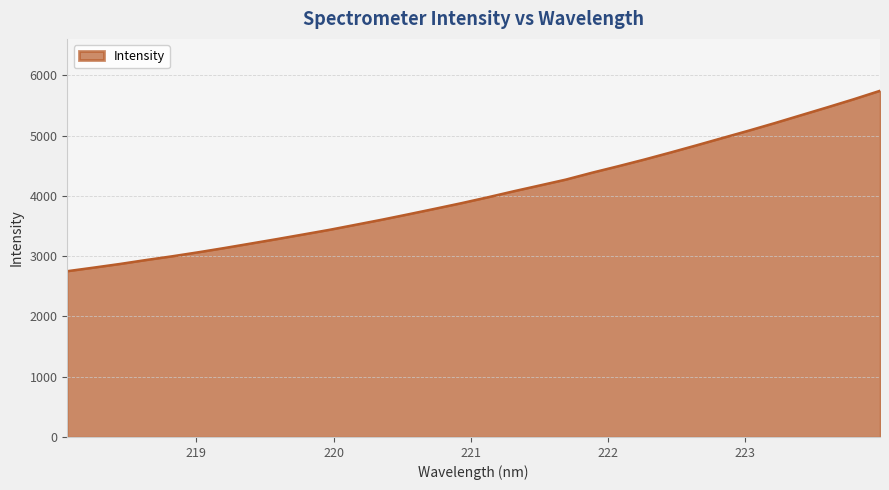

Count the number of data series in this chart.

1